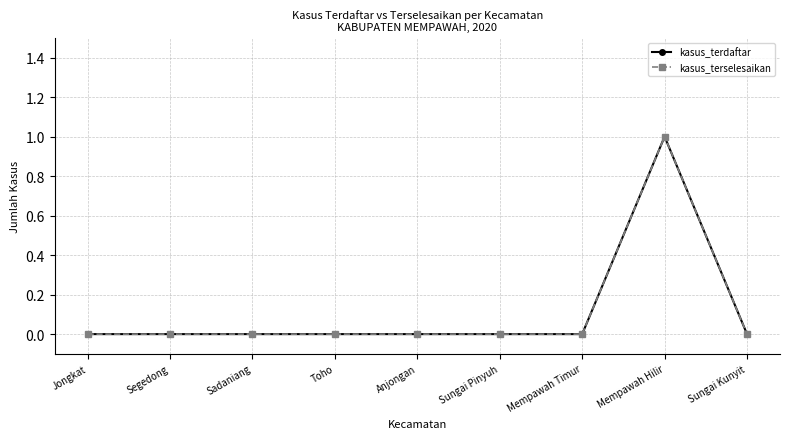

Is this an area chart (filled region under the line)?

No